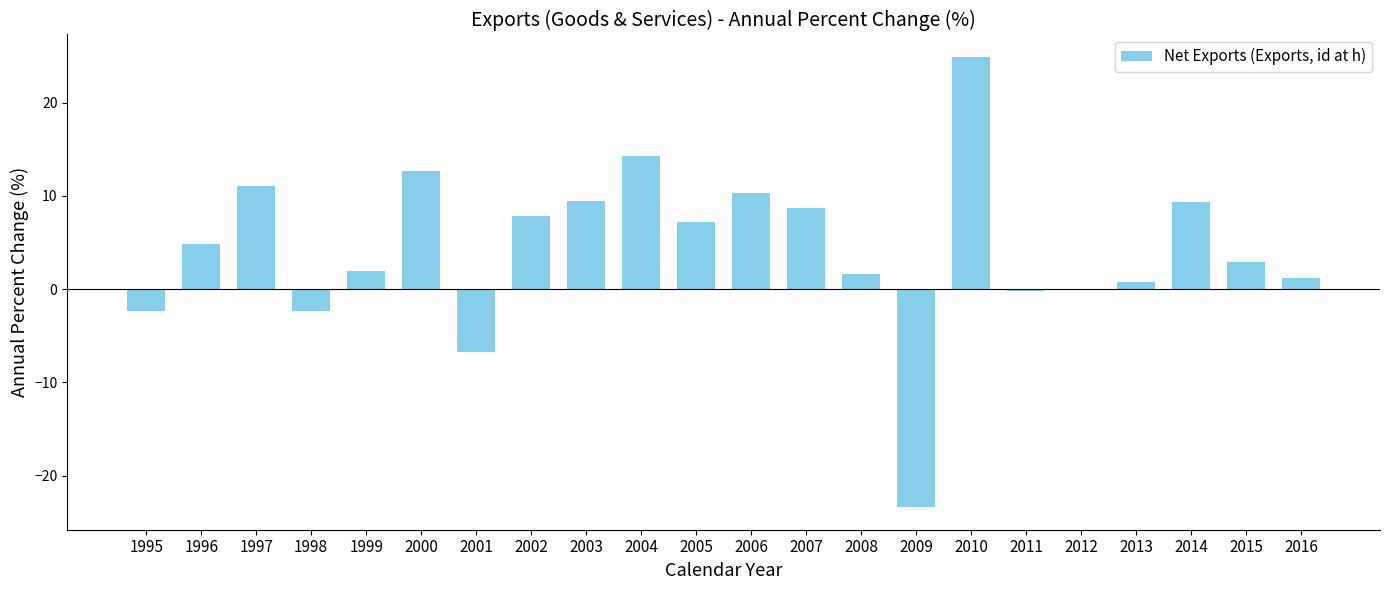

What is the average value?

4.3